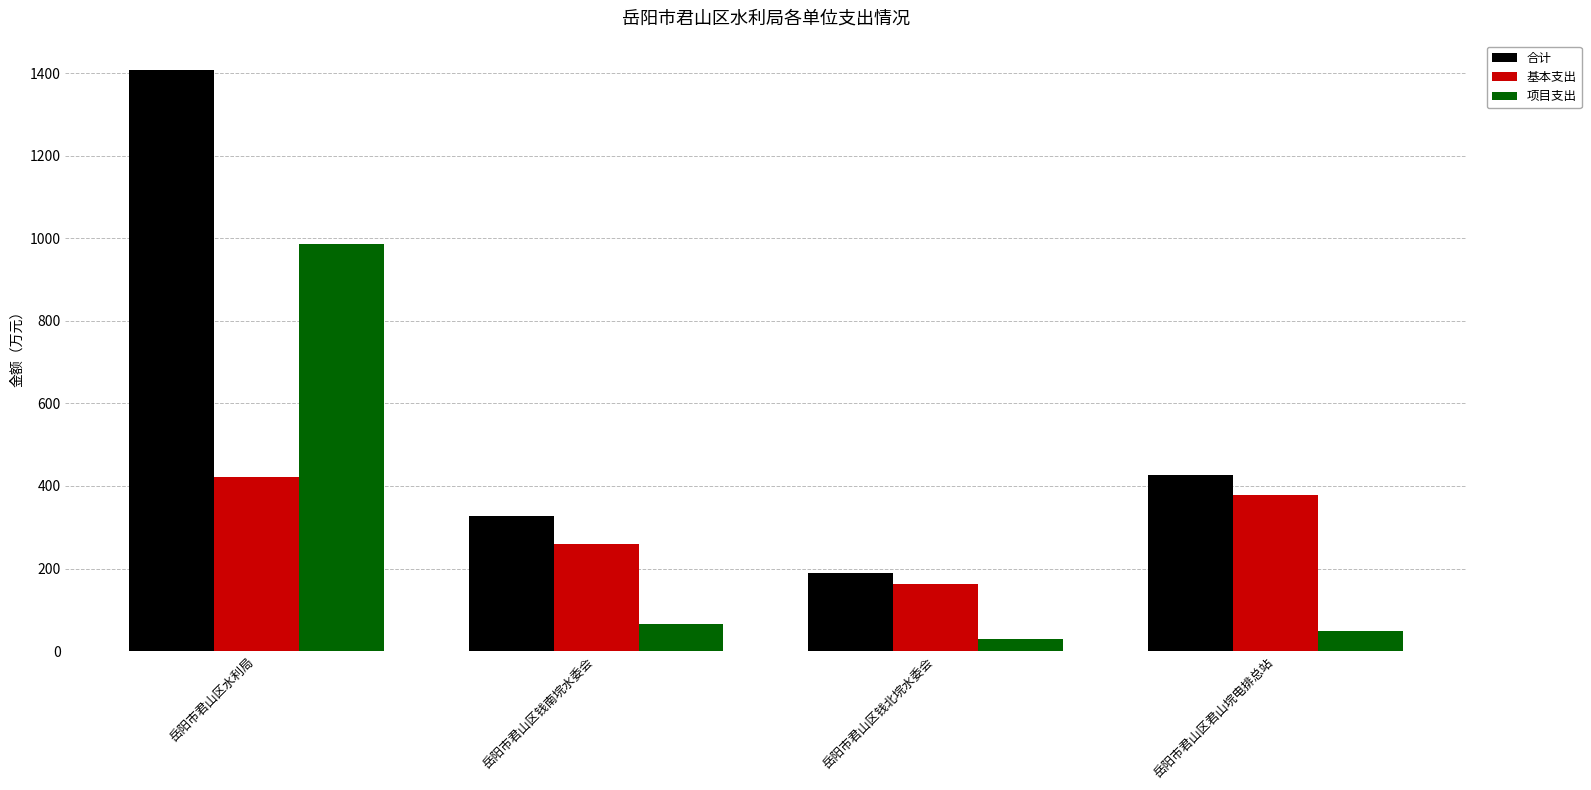

How many values in the 合计 series are below 427?

2